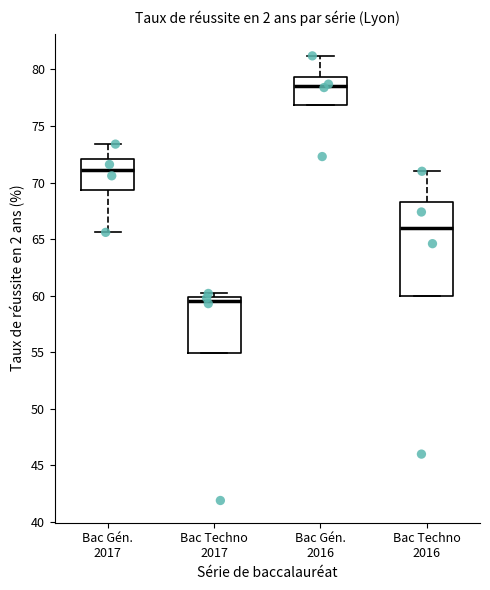

Which box is the tallest, from its lower edge to its upper edge?

Bac Techno 2016